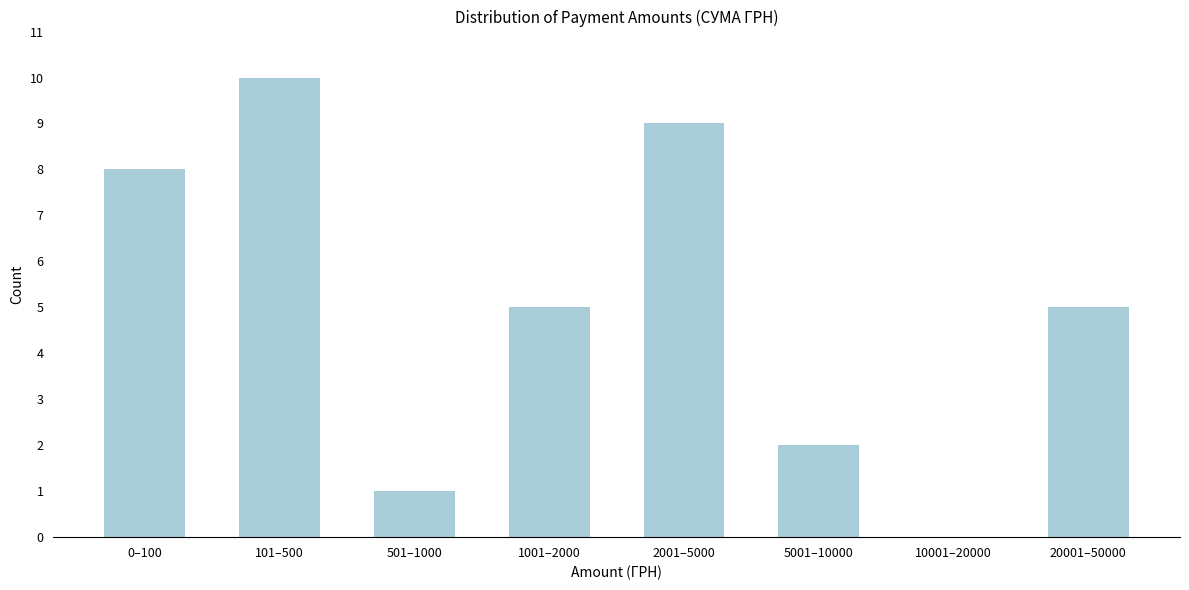

Reading left to right, extract all data points from this chart.

0–100=8	101–500=10	501–1000=1	1001–2000=5	2001–5000=9	5001–10000=2	10001–20000=0	20001–50000=5